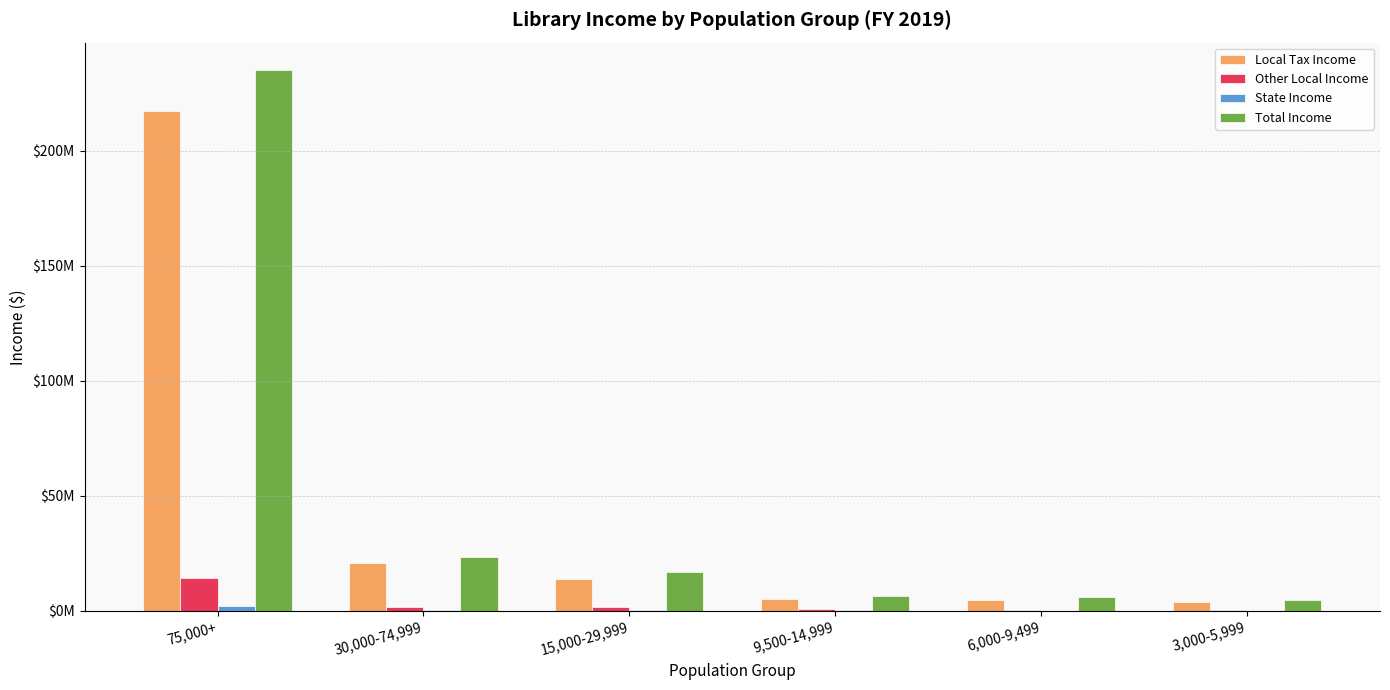

Which category has the highest value across all series?

75,000+